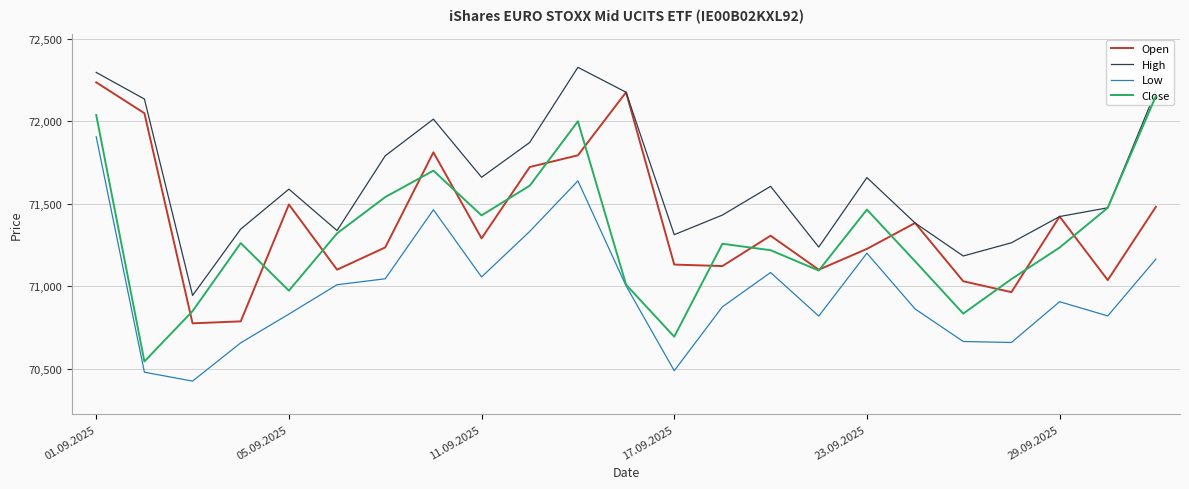

Is this an area chart (filled region under the line)?

No